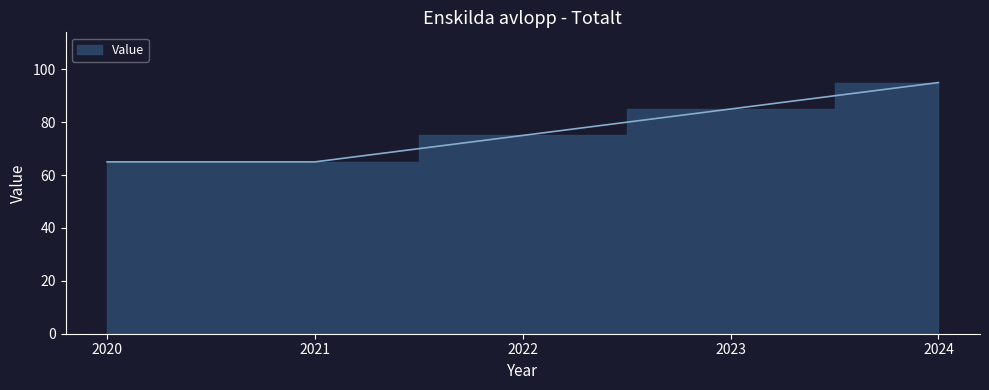

What is the sum of the values at 2023 and 2021?

150